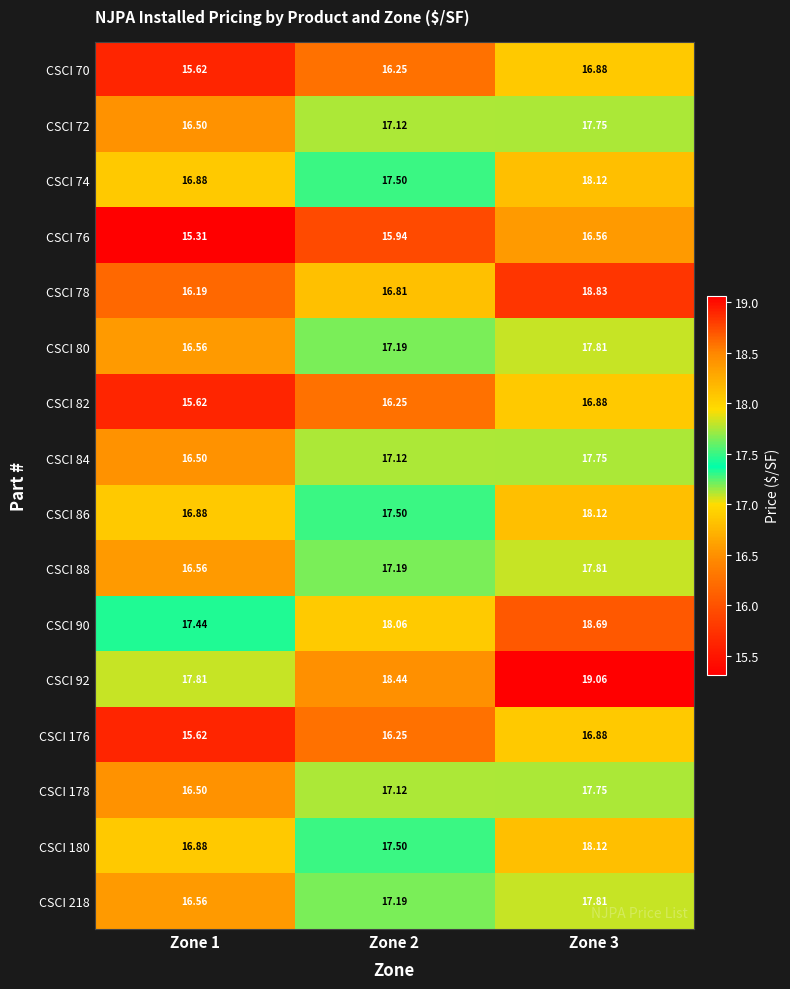

At which category does the chart reach its minimum across all series?

Zone 1